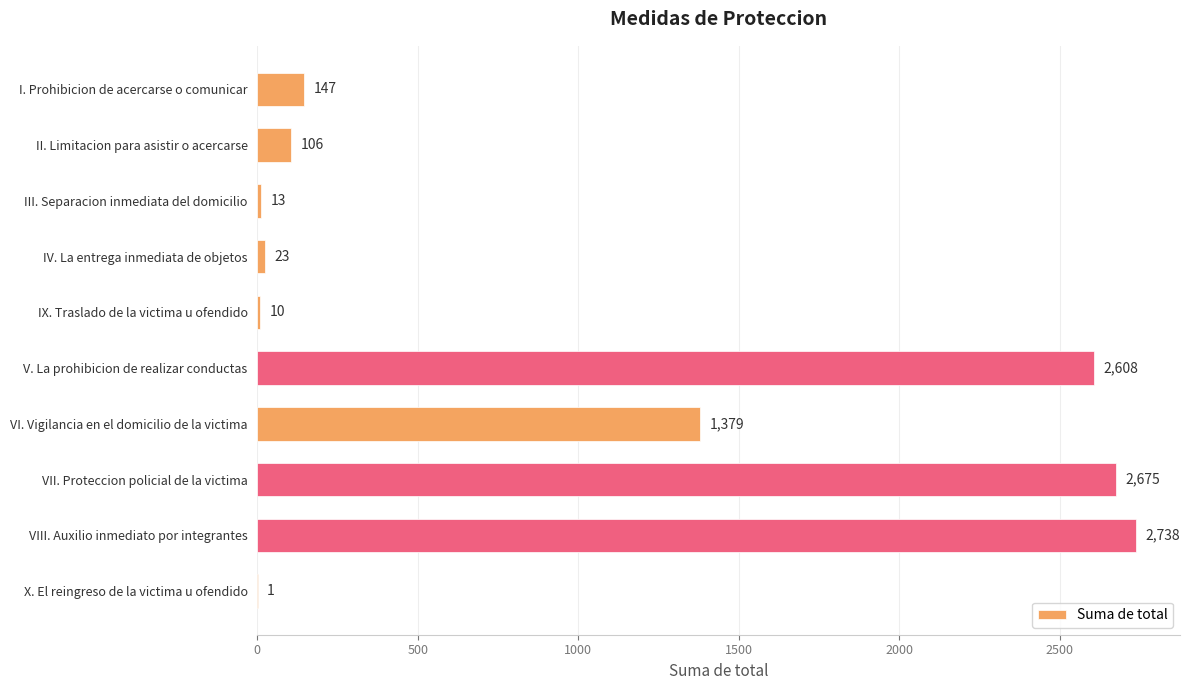

What is the change in value from IX. Traslado de la victima u ofendido to X. El reingreso de la victima u ofendido?

-9